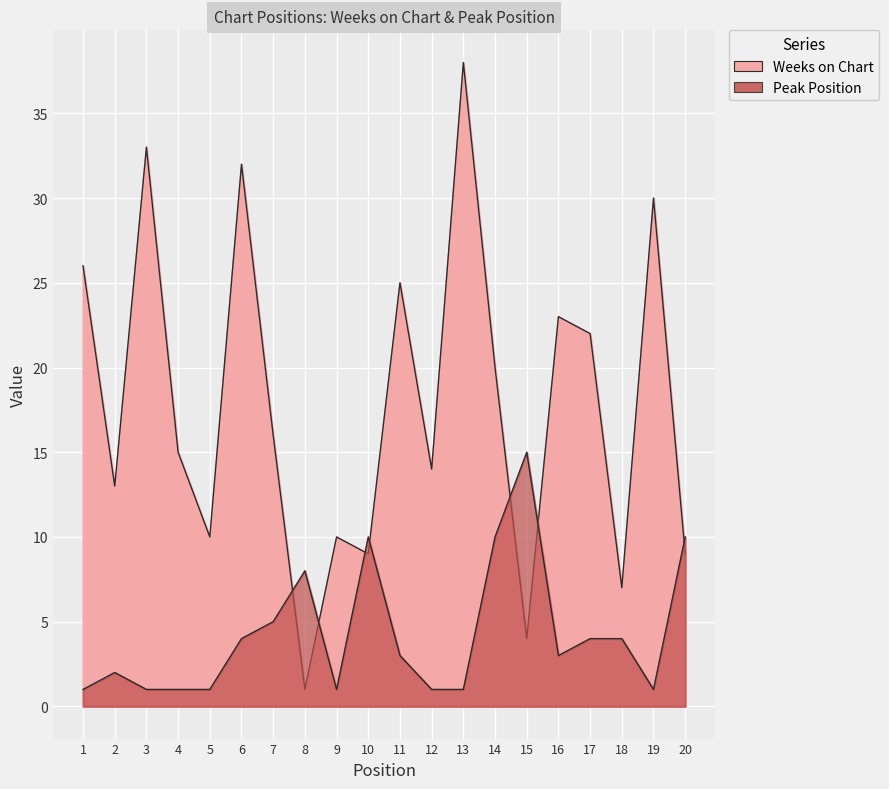

Where is the first local maximum for Weeks on Chart?

3